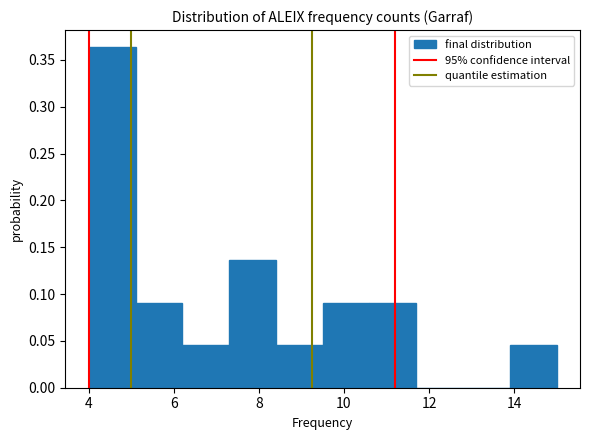

What is the height of the bar covering 6.2 to 7.3 on the x-axis? Neither the bar edges nor the heights are printed on the chart, so give them approximately, as read against the axes.

0.045